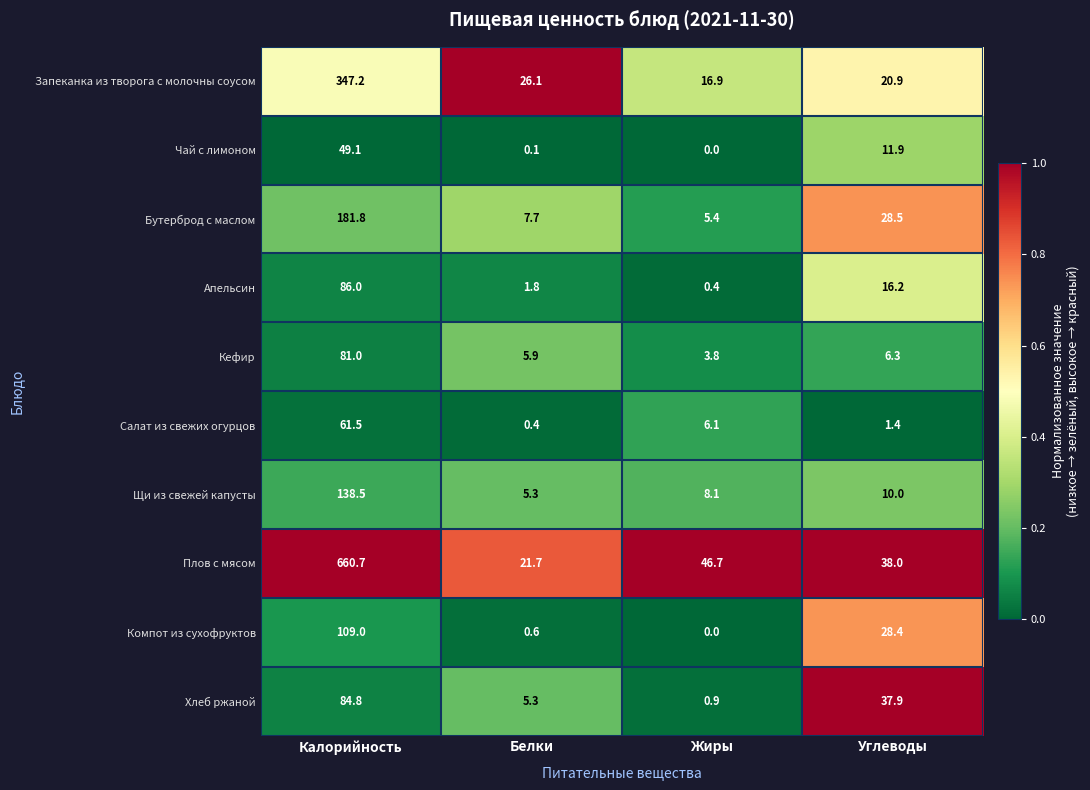

What is the difference between the Кефир values at Калорийность and Жиры?

77.2